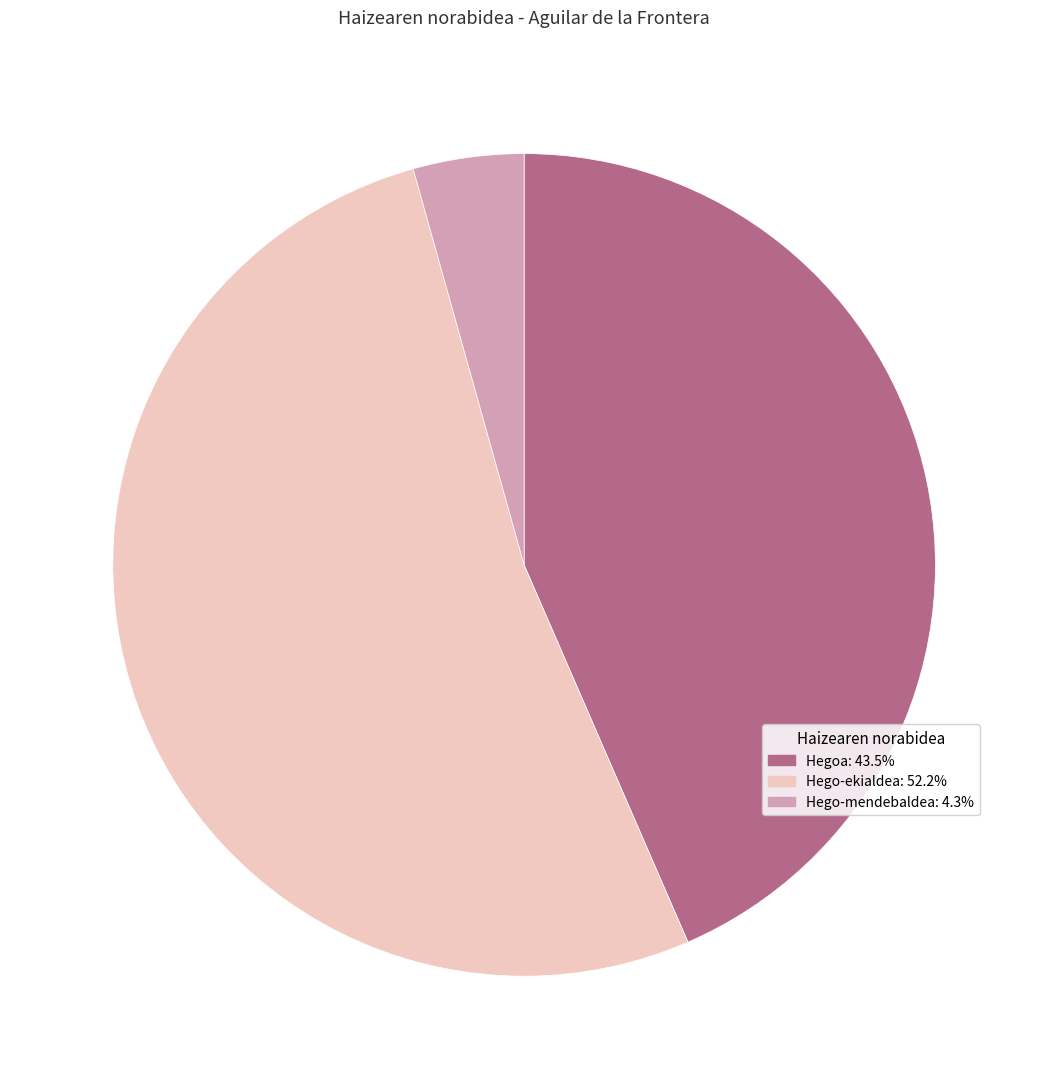

Does Hego-ekialdea: 52.2% represent more than half of the total?

Yes